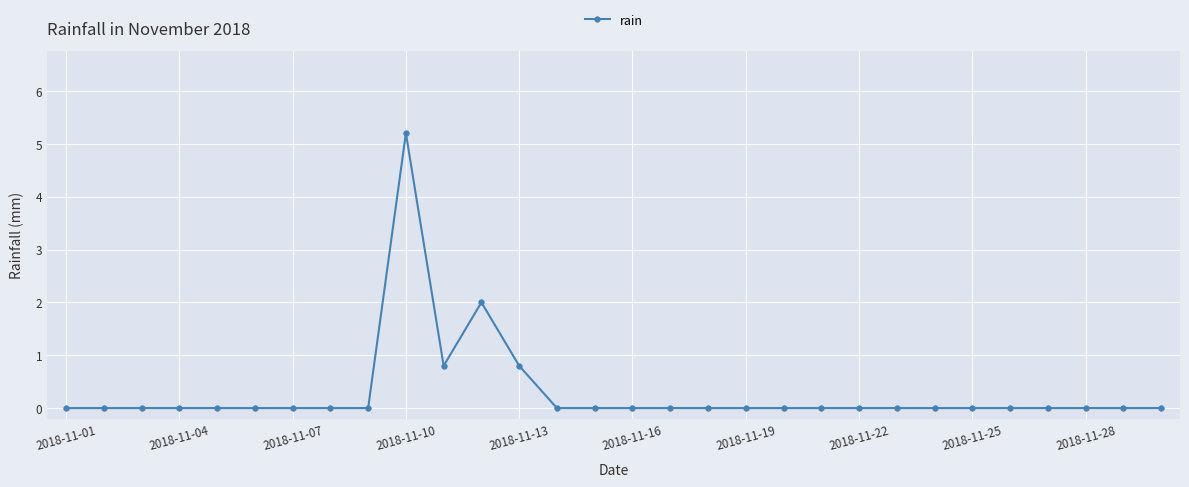

What is the maximum value shown in the chart?

5.2